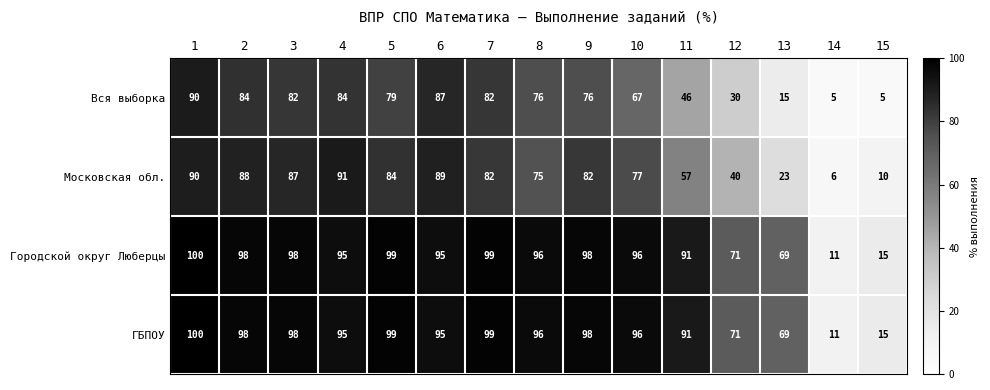

The ГБПОУ series shows 96 at 10. True or false?

True